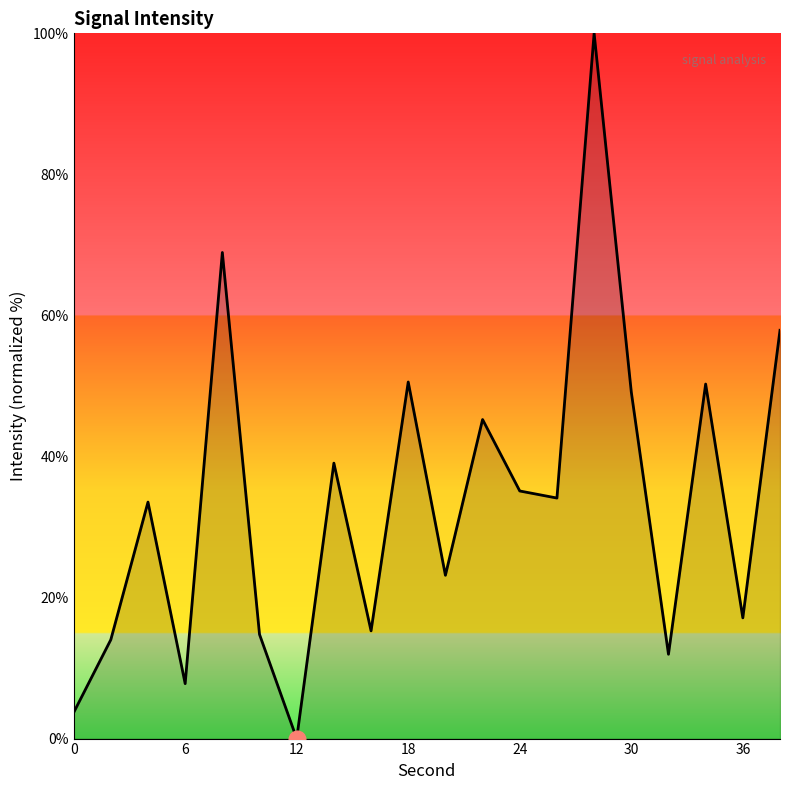

What is the difference between the maximum and minimum values?

100.0